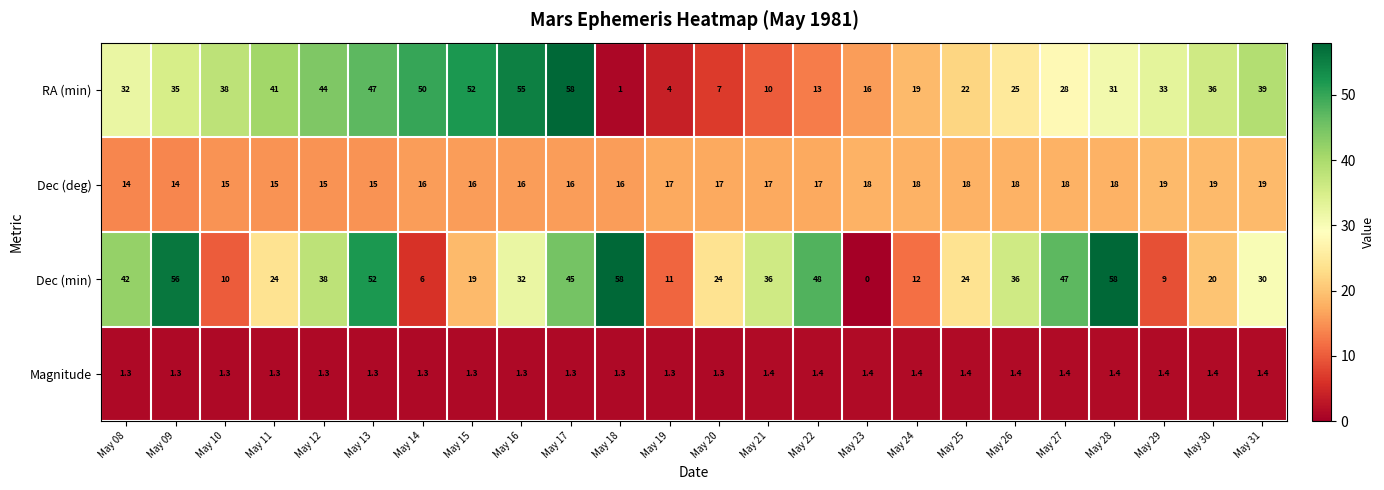

What is the total value across all series at May 24?

50.4